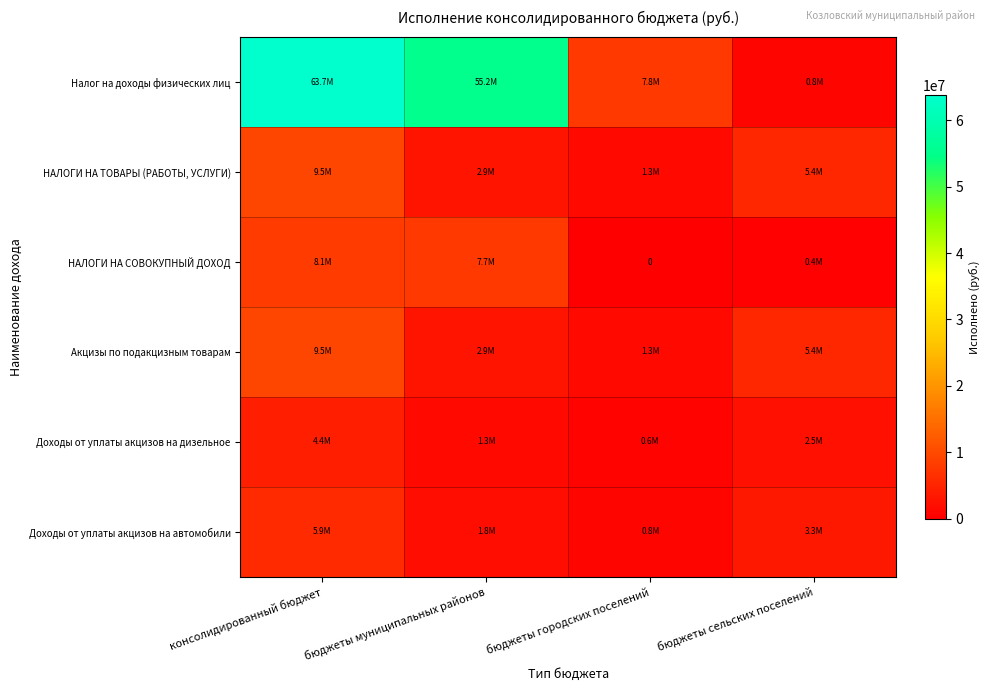

What is the highest value of the Доходы от уплаты акцизов на дизельное series?

4357083.6